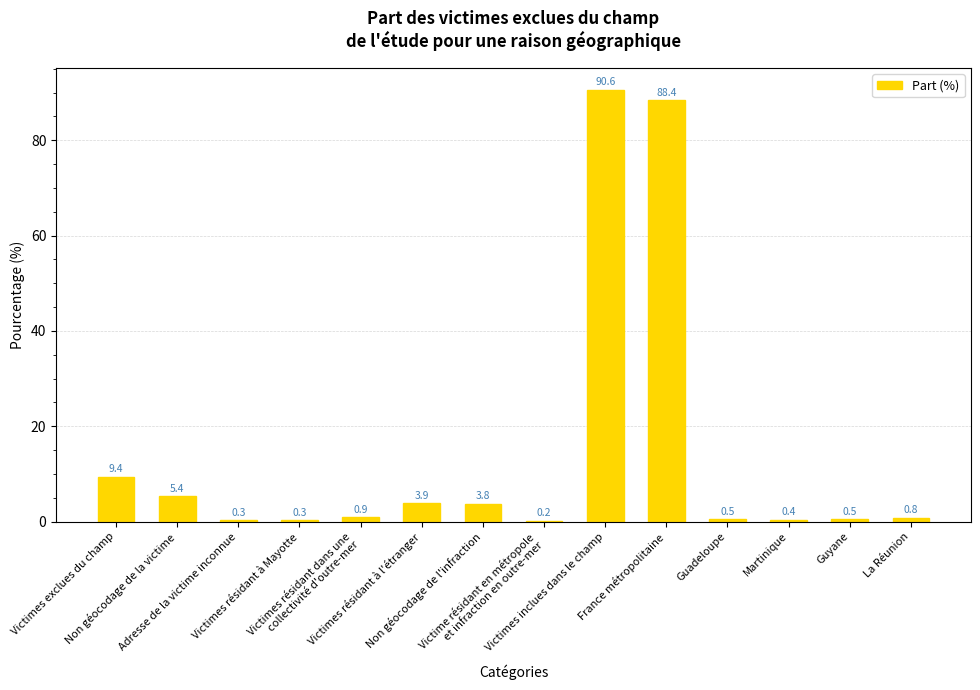

What is the greatest value displayed?

90.6